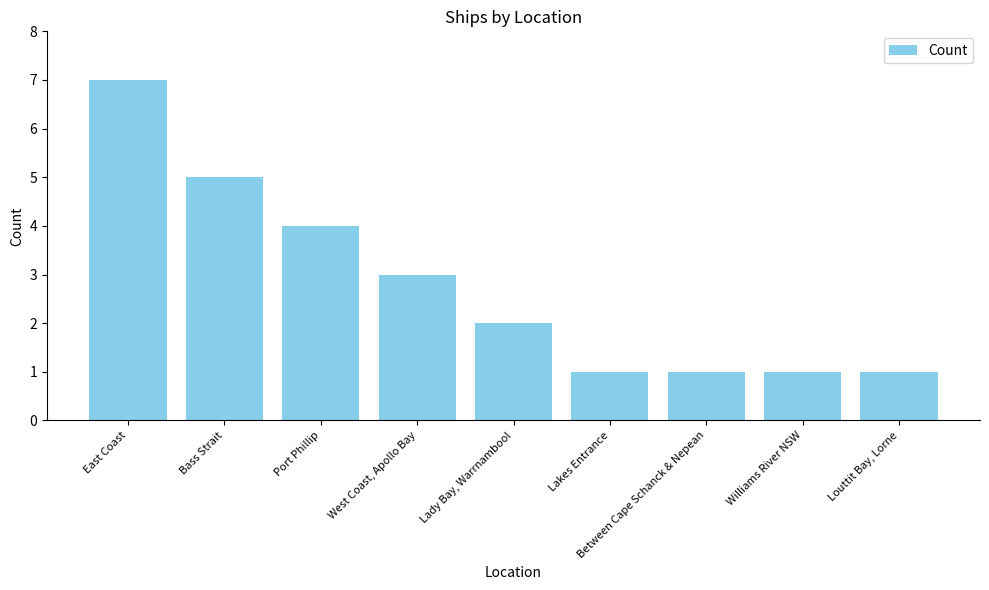

What is the label of the 9th bar from the right?

East Coast